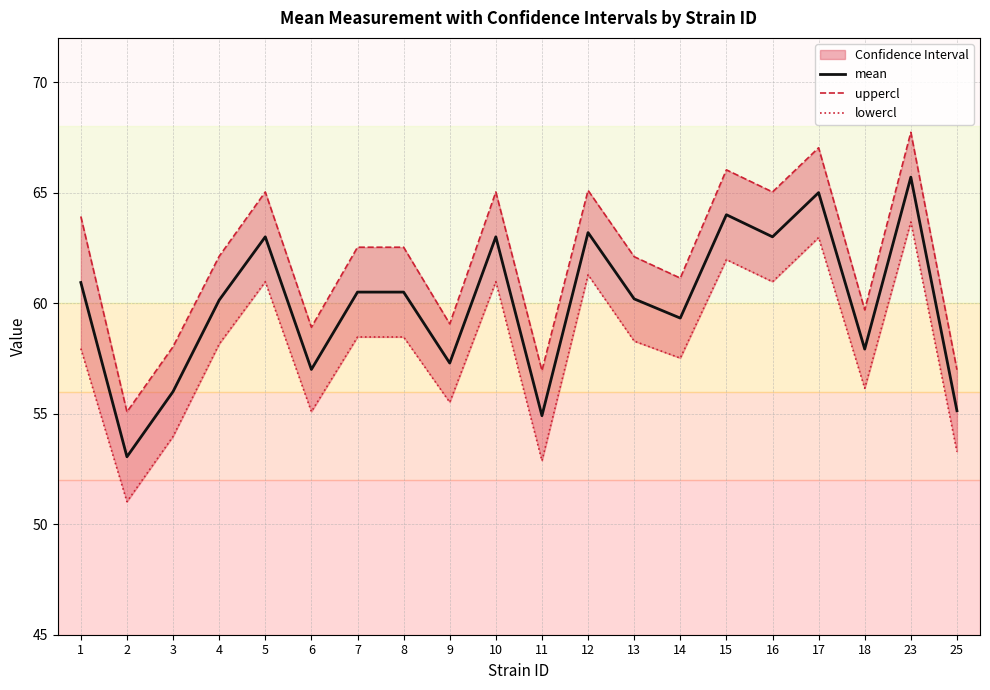

True or false: lowercl and uppercl cross at least once.

False